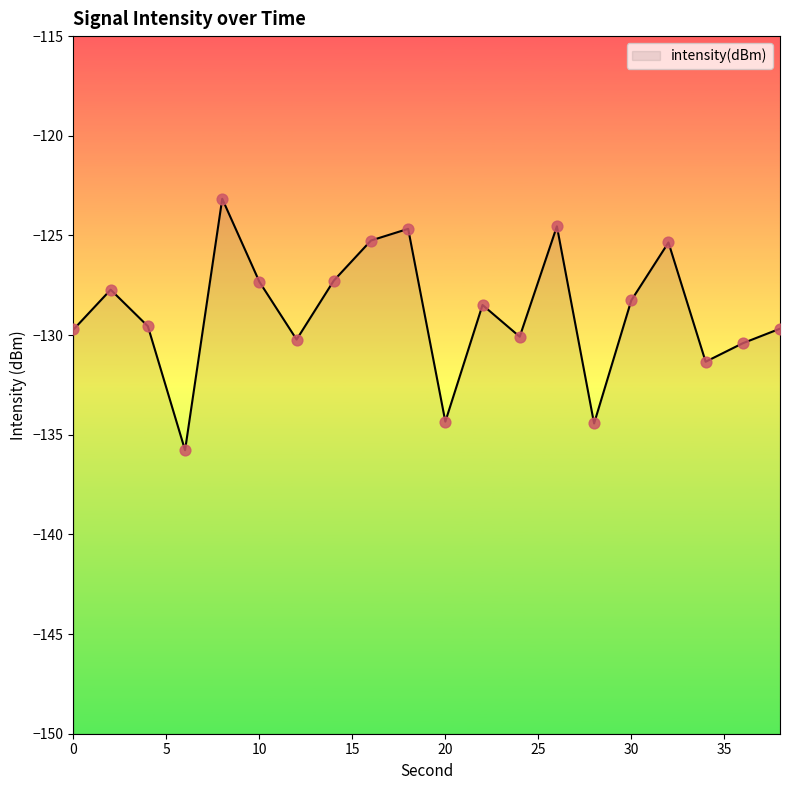

Which has a higher value, 18 or 34?

18